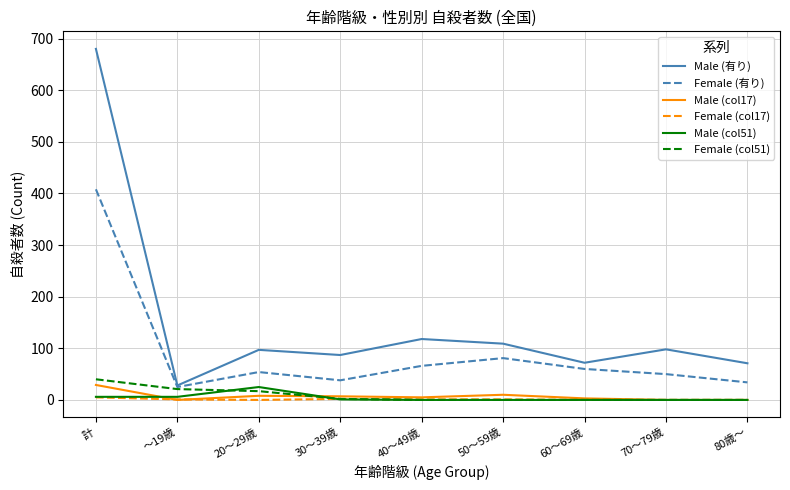

The value of Female (col17) at 20～29歳 is 0. True or false?

True